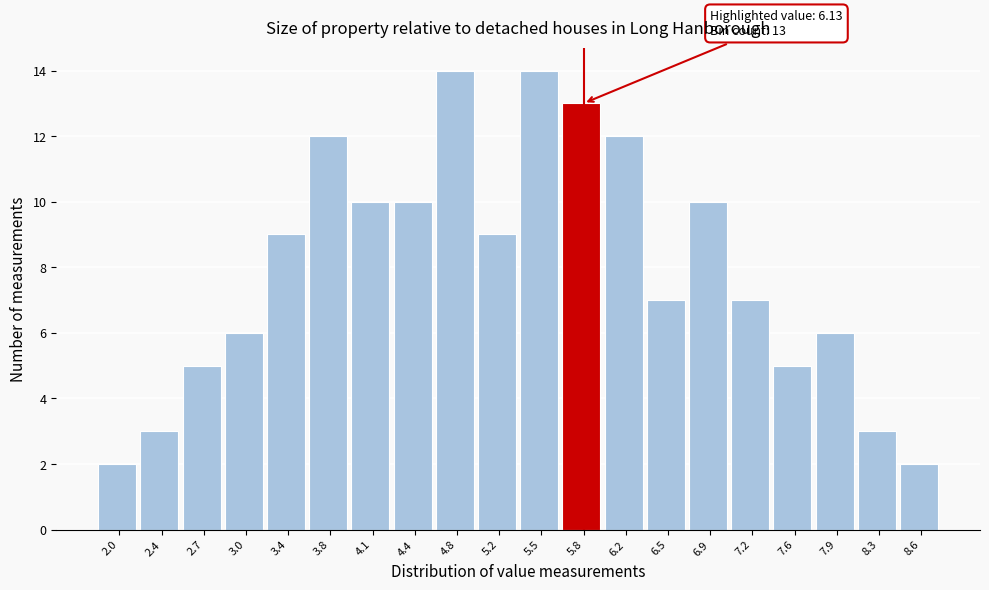

Reading left to right, list all the values displayed in this chart.

2.0=2	2.4=3	2.7=5	3.0=6	3.4=9	3.8=12	4.1=10	4.4=10	4.8=14	5.2=9	5.5=14	5.8=13	6.2=12	6.5=7	6.9=10	7.2=7	7.6=5	7.9=6	8.3=3	8.6=2